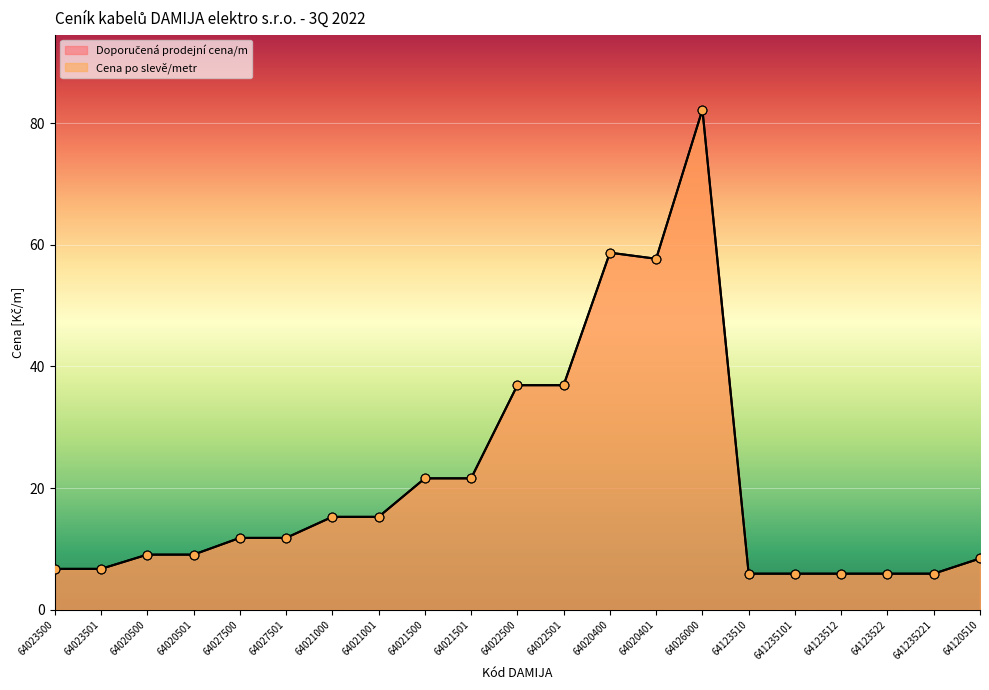

Which series contains the highest Y value?

Doporučená prodejní cena/m